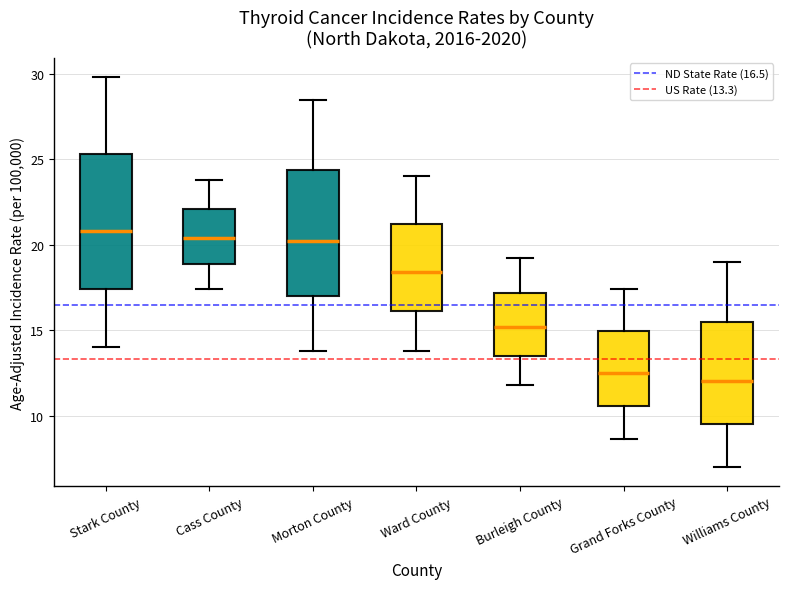

Reading left to right, read every box against the y-axis: the position of its median line, the range the box covers, and the ends of its whiskers. The values are not printed on the chart, so give them approximately, as read against the axis.

Stark County: median 21.0, box 17.5 to 25.5, whiskers 14.0 to 30.0
Cass County: median 20.5, box 19.0 to 22.0, whiskers 17.5 to 24.0
Morton County: median 20.0, box 17.0 to 24.5, whiskers 14.0 to 28.5
Ward County: median 18.5, box 16.0 to 21.0, whiskers 14.0 to 24.0
Burleigh County: median 15.0, box 13.5 to 17.0, whiskers 12.0 to 19.0
Grand Forks County: median 12.5, box 10.5 to 15.0, whiskers 8.5 to 17.5
Williams County: median 12.0, box 9.5 to 15.5, whiskers 7.0 to 19.0